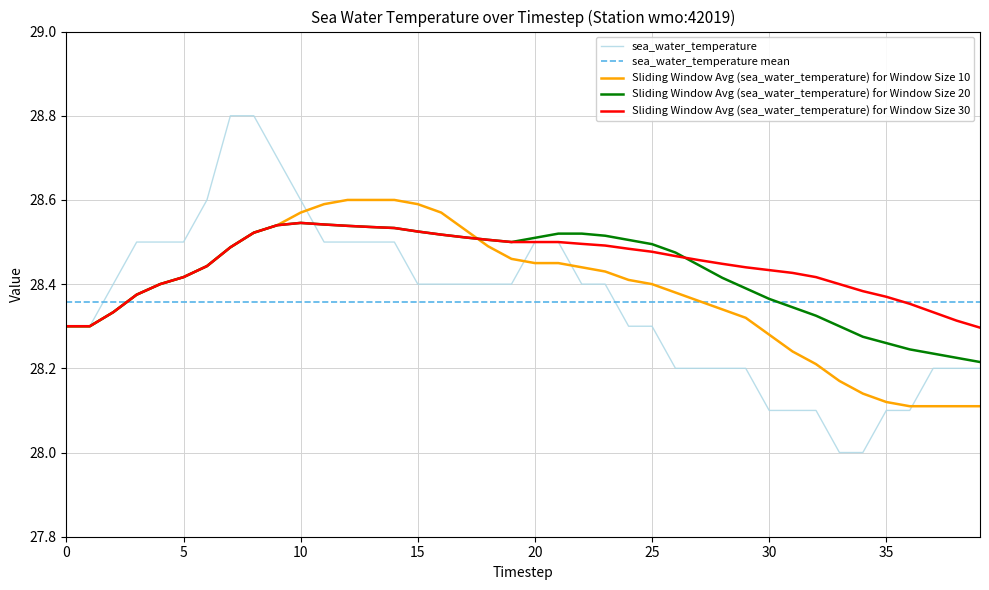

True or false: Sliding Window Avg (sea_water_temperature) for Window Size 30 and sea_water_temperature mean cross at least once.

True